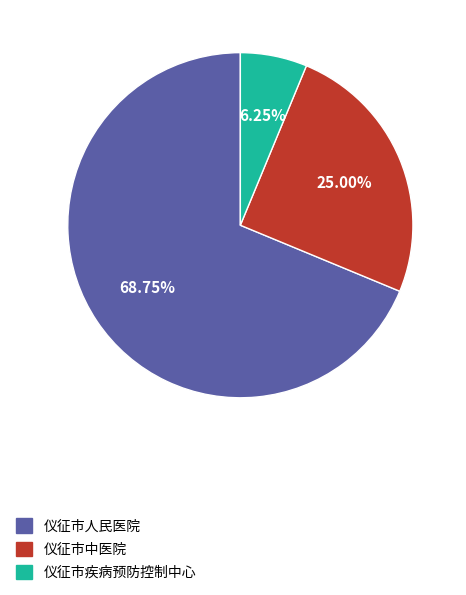

Does any single category account for the majority?

Yes